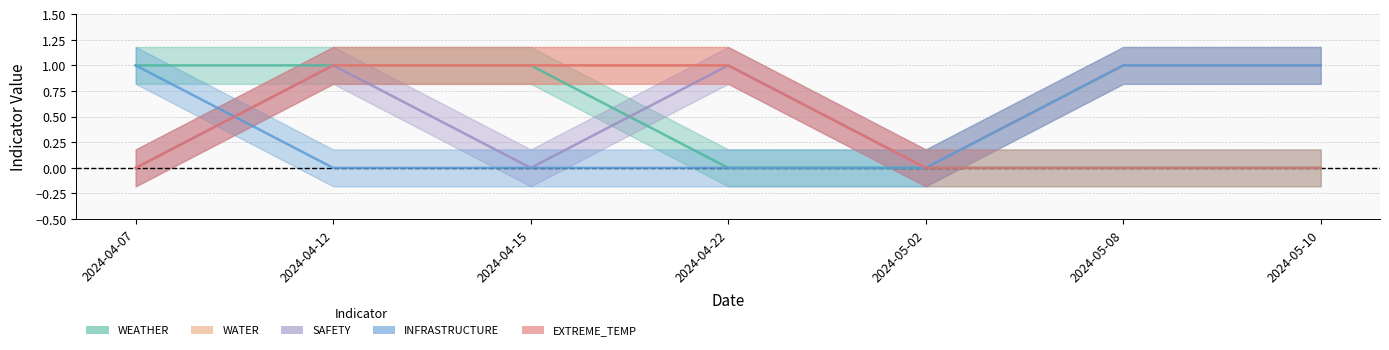

What is the difference between the highest and lowest values at 2024-04-07?

1